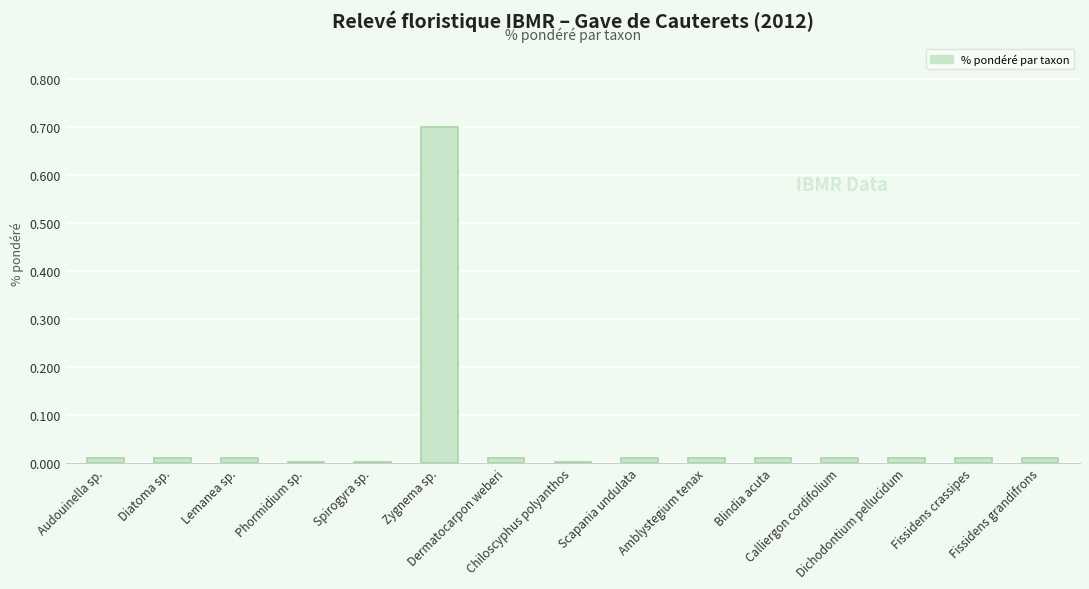

Are the bars horizontal?

No